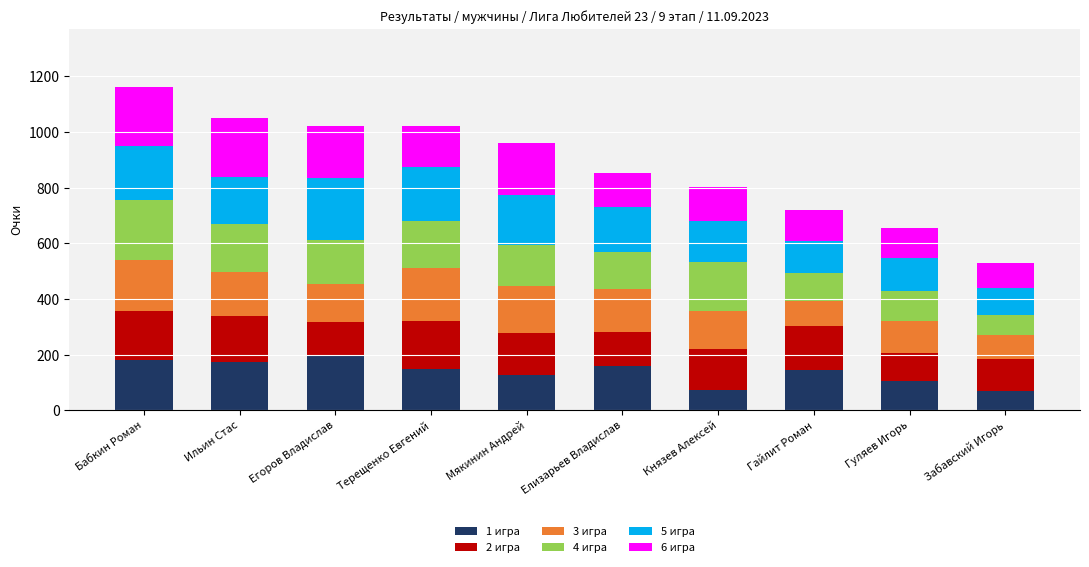

The value of 1 игра at Елизарьев Владислав is 159. True or false?

True